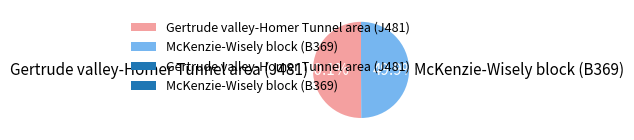

Is it true that McKenzie-Wisely block (B369) is 50% of the pie?

True